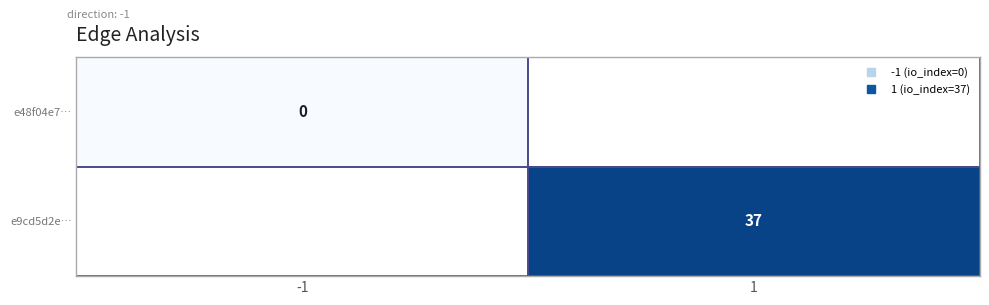

Which category has the highest value across all series?

1